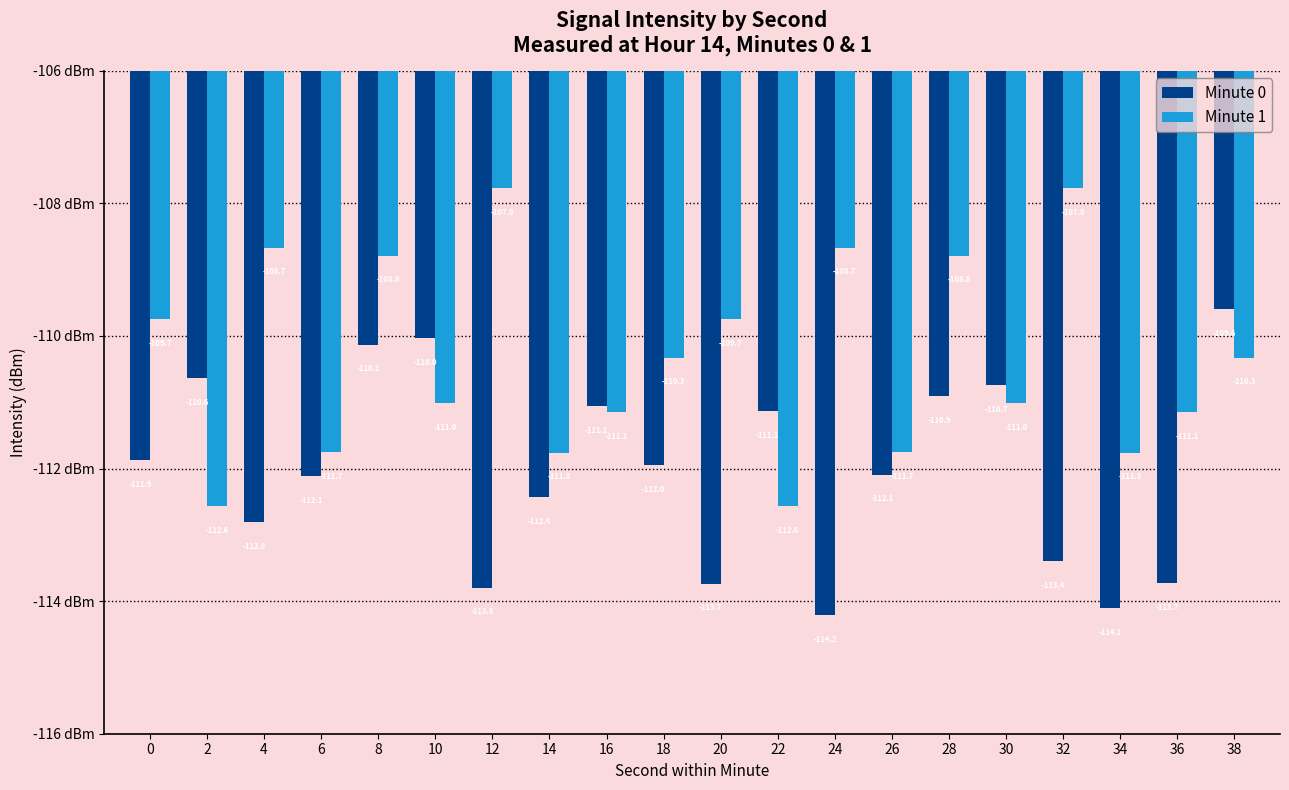

Reading left to right, extract all data points from this chart.

Minute 0: -111.9	-110.6	-112.8	-112.1	-110.1	-110.0	-113.8	-112.4	-111.1	-112.0	-113.7	-111.1	-114.2	-112.1	-110.9	-110.7	-113.4	-114.1	-113.7	-109.6
Minute 1: -109.7	-112.6	-108.7	-111.7	-108.8	-111.0	-107.8	-111.8	-111.1	-110.3	-109.7	-112.6	-108.7	-111.7	-108.8	-111.0	-107.8	-111.8	-111.1	-110.3